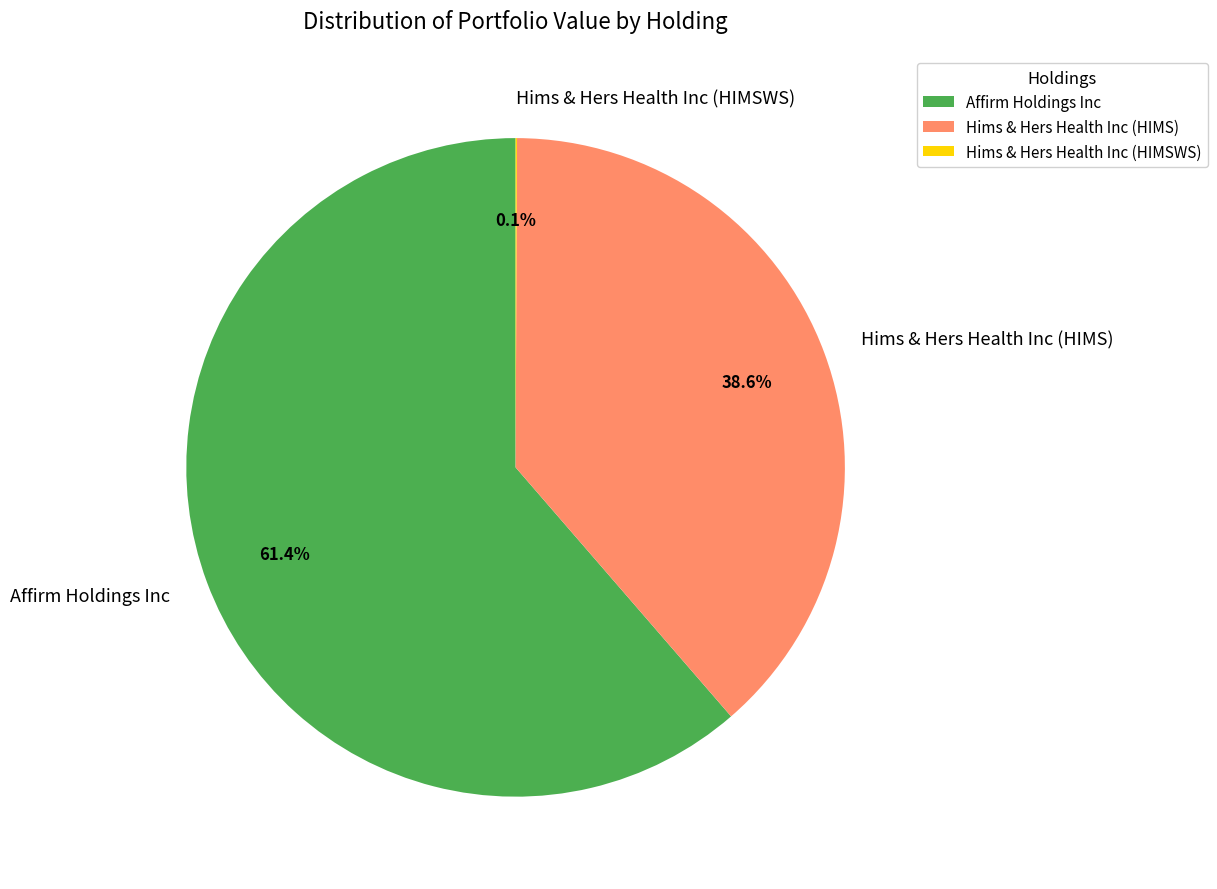

Do Affirm Holdings Inc and Hims & Hers Health Inc (HIMS) together represent more than half of the pie?

Yes